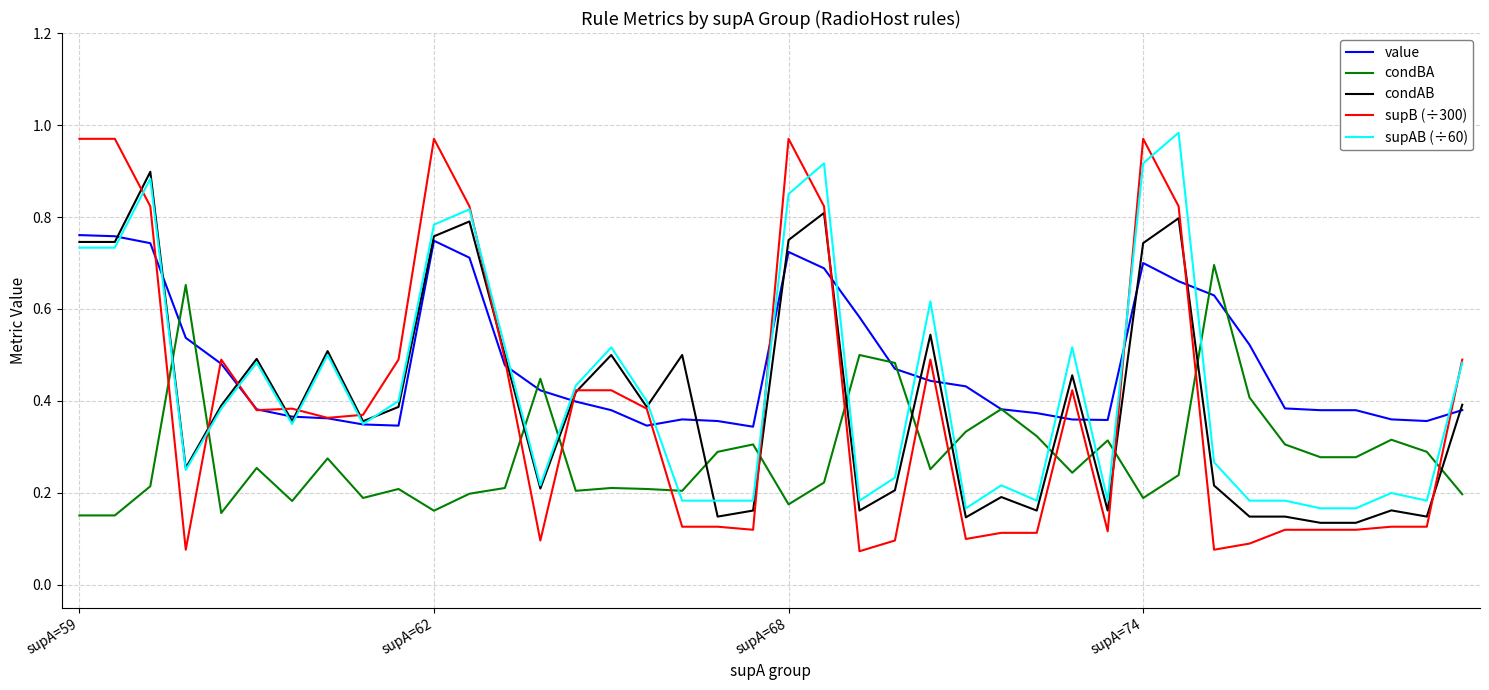

What are all the series names shown in the legend?

value, condBA, condAB, supB (÷300), supAB (÷60)